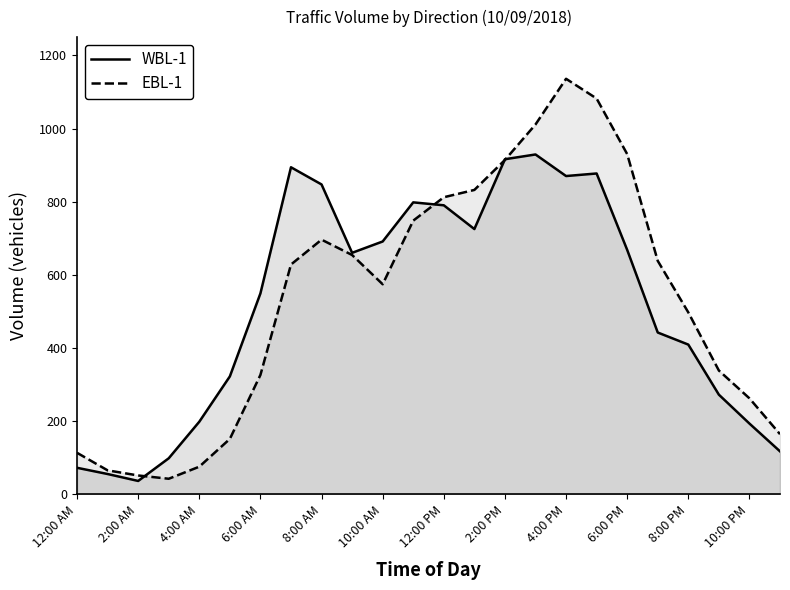

True or false: EBL-1 and WBL-1 intersect in this chart.

True